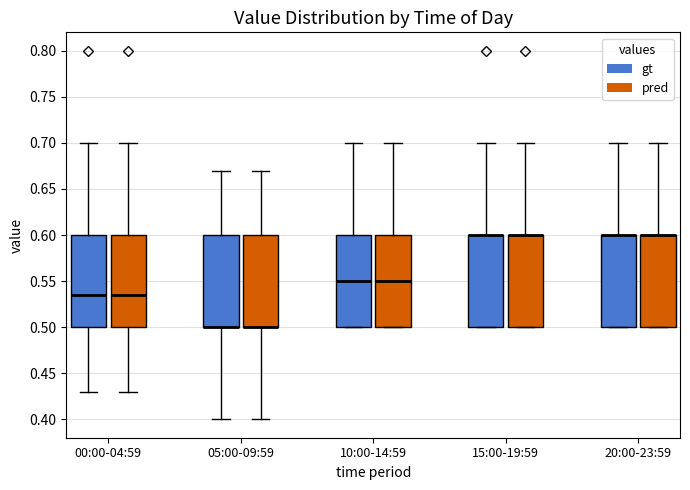

Reading left to right, read every box against the y-axis: the position of its median line, the range the box covers, and the ends of its whiskers. The values are not printed on the chart, so give them approximately, as read against the axis.

00:00-04:59 (gt): median 0.535, box 0.500 to 0.600, whiskers 0.430 to 0.700
00:00-04:59 (pred): median 0.535, box 0.500 to 0.600, whiskers 0.430 to 0.700
05:00-09:59 (gt): median 0.500 (drawn on the box's lower edge), box 0.500 to 0.600, whiskers 0.400 to 0.670
05:00-09:59 (pred): median 0.500 (drawn on the box's lower edge), box 0.500 to 0.600, whiskers 0.400 to 0.670
10:00-14:59 (gt): median 0.550, box 0.500 to 0.600, whiskers 0.500 to 0.700
10:00-14:59 (pred): median 0.550, box 0.500 to 0.600, whiskers 0.500 to 0.700
15:00-19:59 (gt): median 0.600 (drawn on the box's upper edge), box 0.500 to 0.600, whiskers 0.500 to 0.700
15:00-19:59 (pred): median 0.600 (drawn on the box's upper edge), box 0.500 to 0.600, whiskers 0.500 to 0.700
20:00-23:59 (gt): median 0.600 (drawn on the box's upper edge), box 0.500 to 0.600, whiskers 0.500 to 0.700
20:00-23:59 (pred): median 0.600 (drawn on the box's upper edge), box 0.500 to 0.600, whiskers 0.500 to 0.700